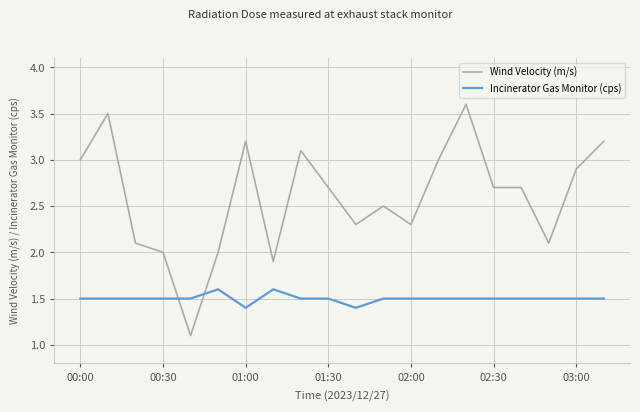

After their last crossing, which series has the higher values: Wind Velocity (m/s) or Incinerator Gas Monitor (cps)?

Wind Velocity (m/s)